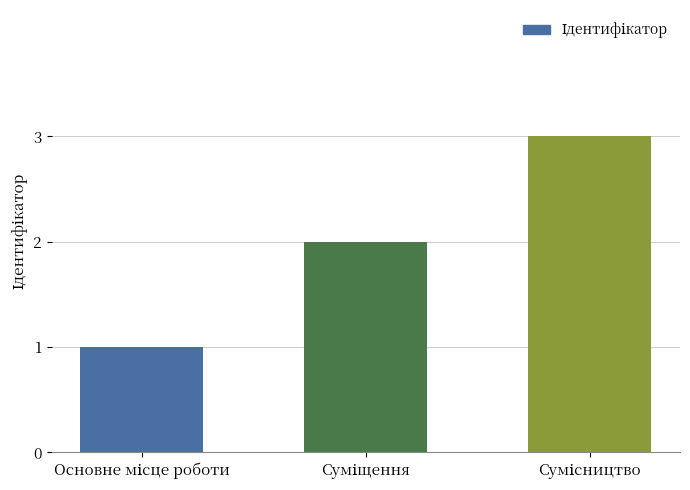

What is the maximum value shown in the chart?

3